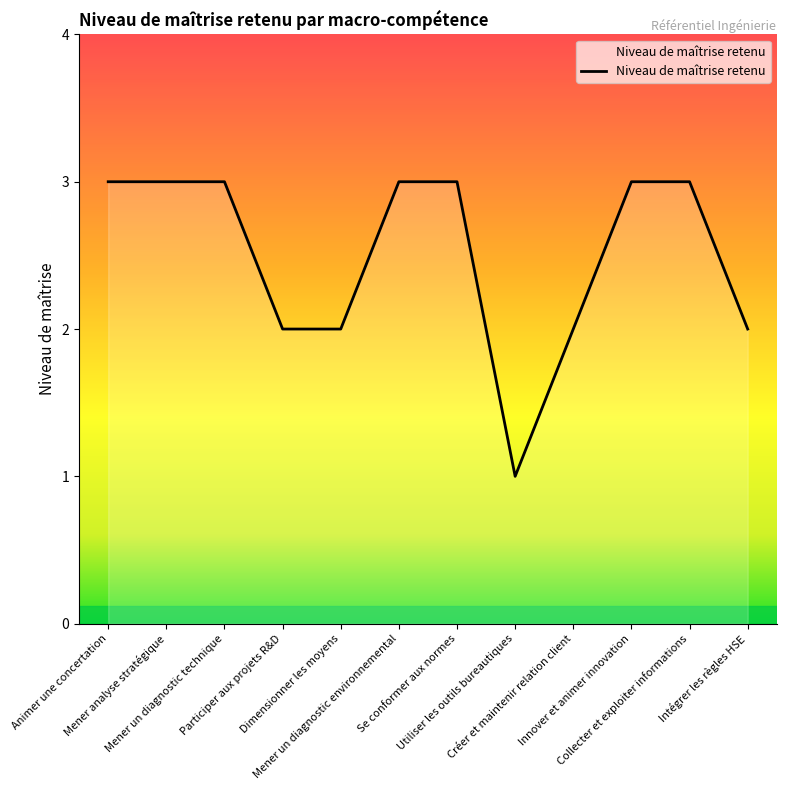

Approximately how many times larger is the value at Mener un diagnostic environnemental compared to Collecter et exploiter informations?

1.0